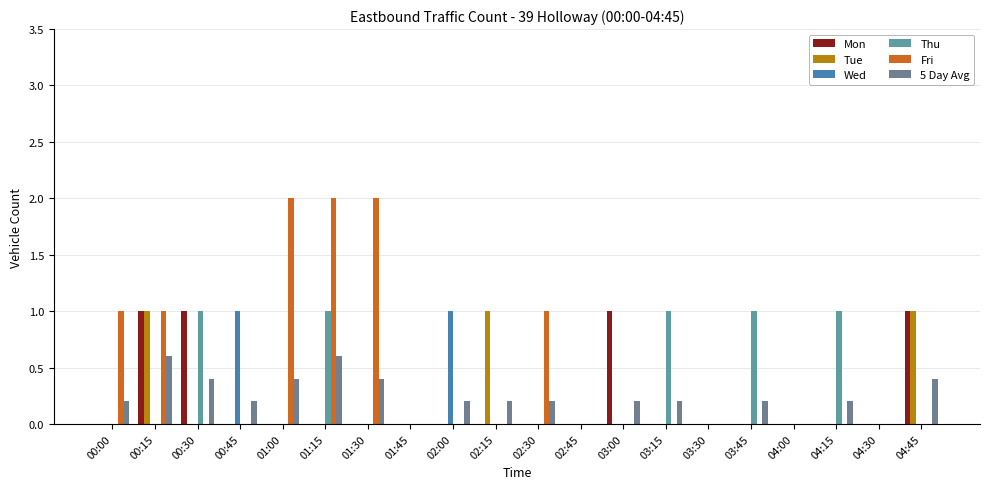

How many categories are shown in the chart?

20